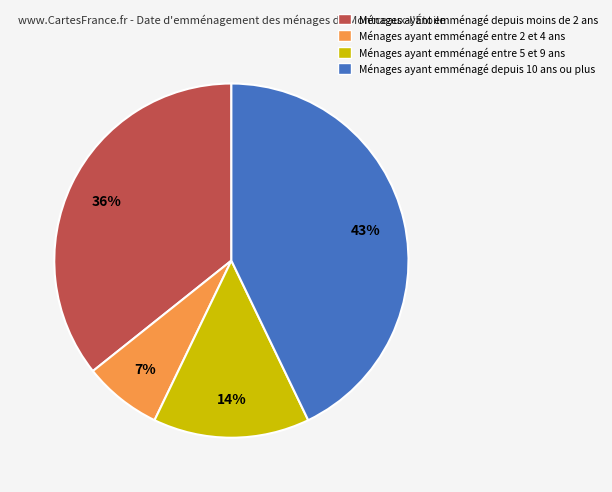

Which category has the smallest portion of the pie?

Ménages ayant emménagé entre 2 et 4 ans